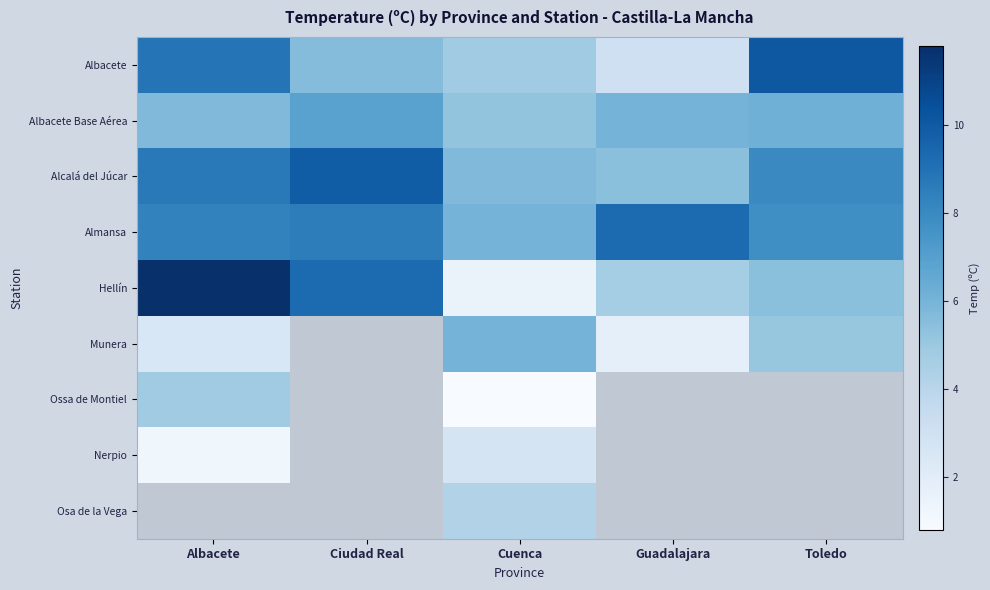

Which label corresponds to the largest value in the chart?

Albacete